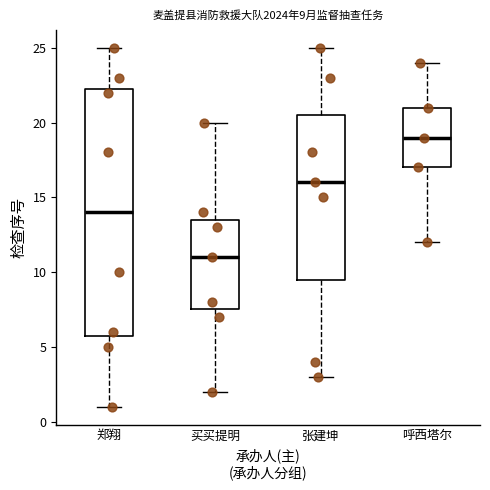

Which box has the lowest median line?

买买提明